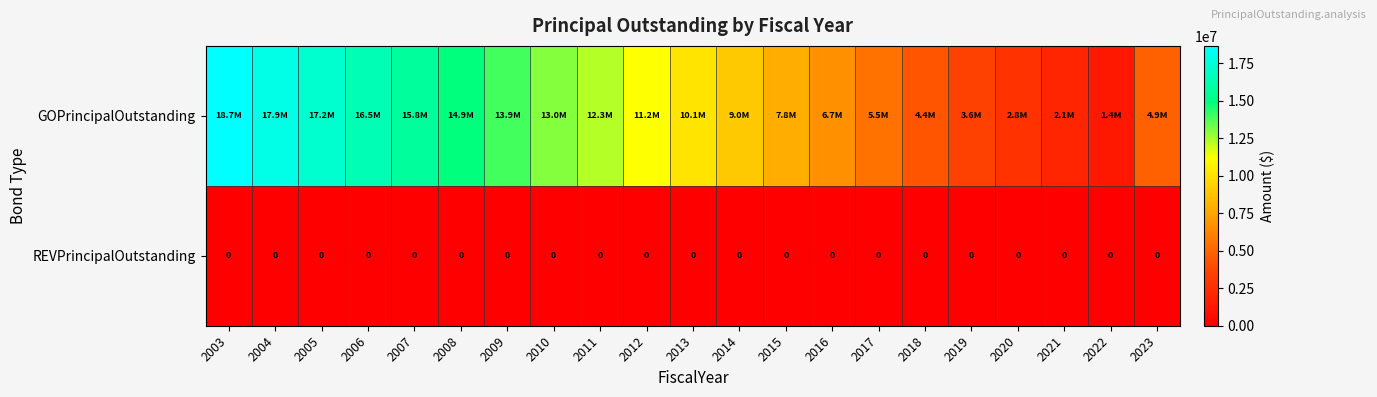

Which label corresponds to the smallest value in the chart?

2003